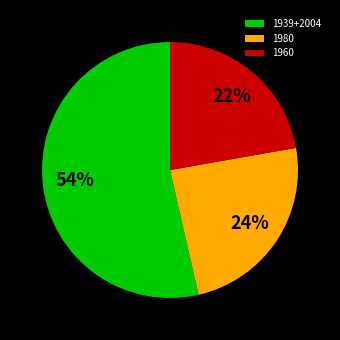

Count the number of slices in the pie.

3